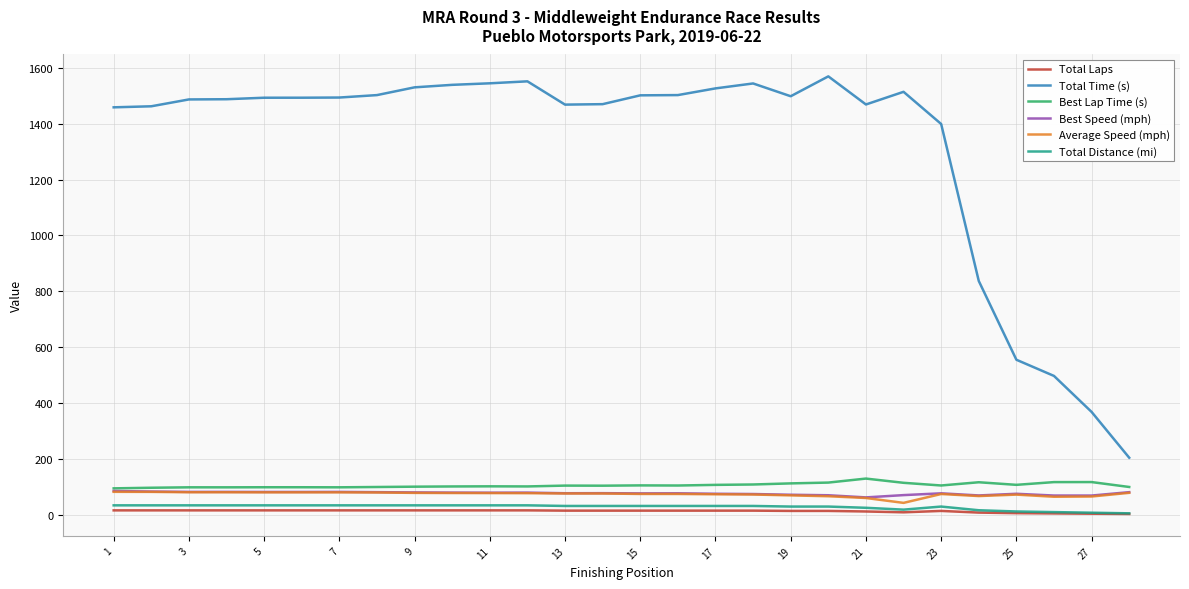

At how many categories does at least one series exceed 1144?

23